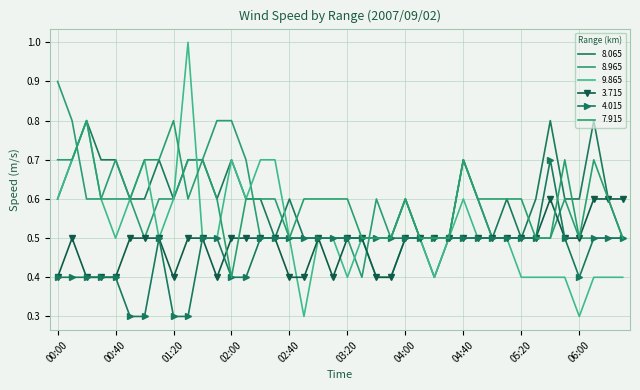

Count the 9.865 values in the range 0 to 1.

40